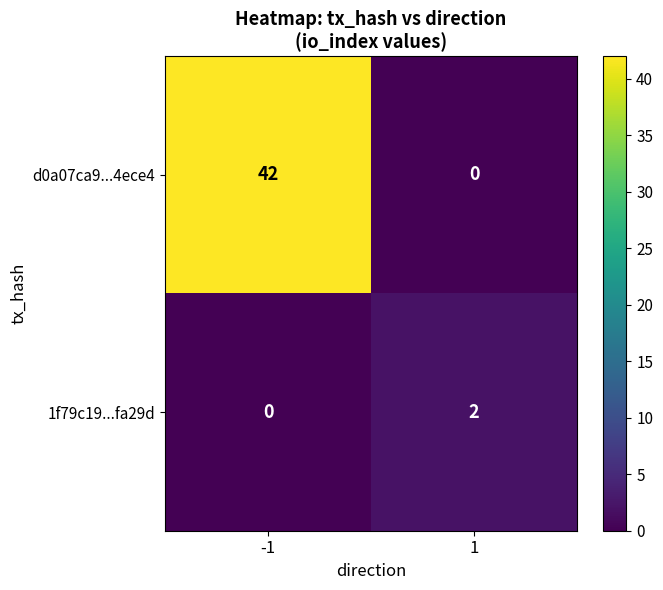

How many data points does each series have?

2